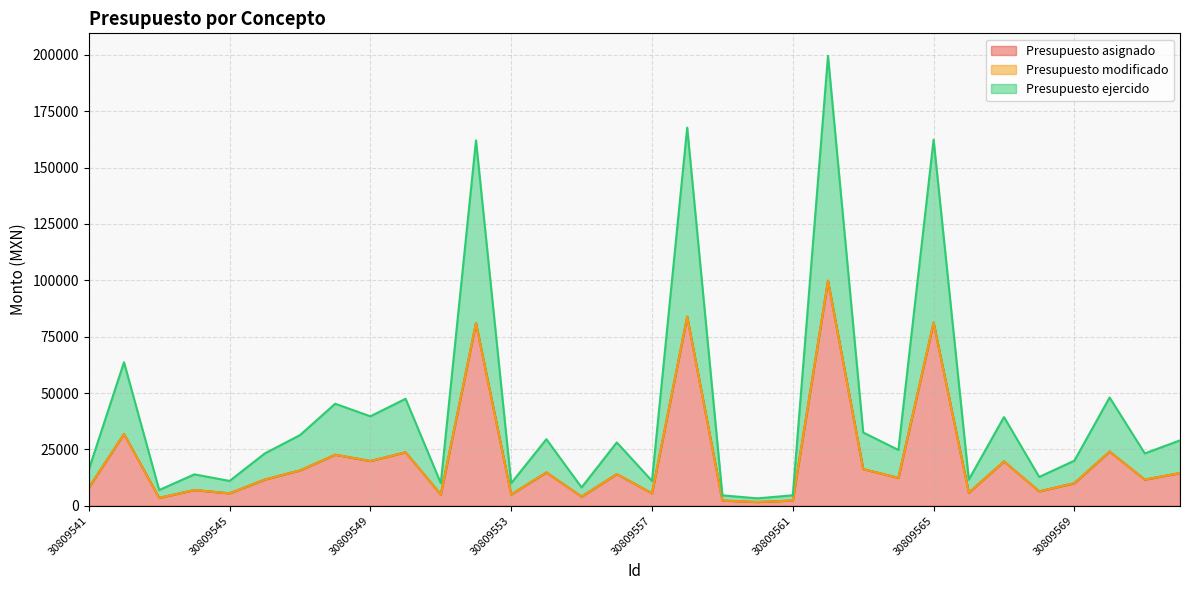

True or false: Presupuesto ejercido and Presupuesto asignado intersect in this chart.

False